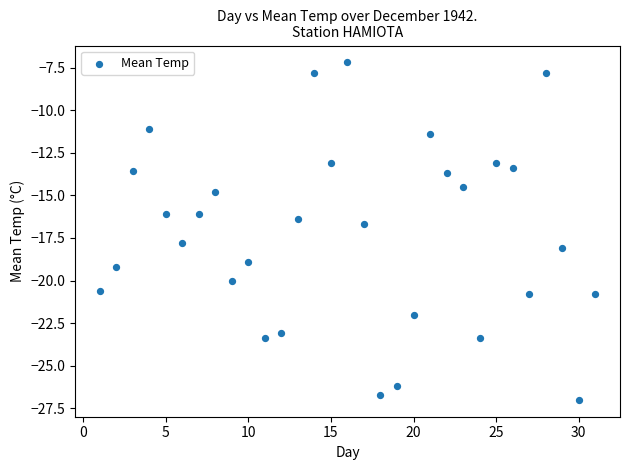

What Y value in the scatter plot is closest to -17?

-16.7